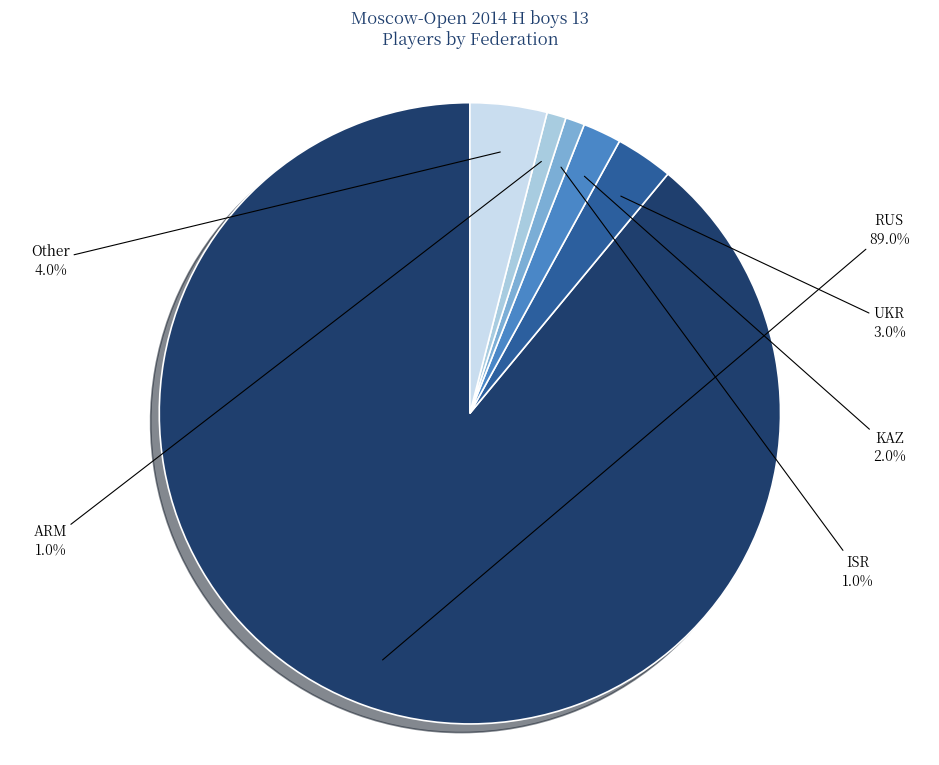

What is the total percentage of KAZ and Other?

6.0%